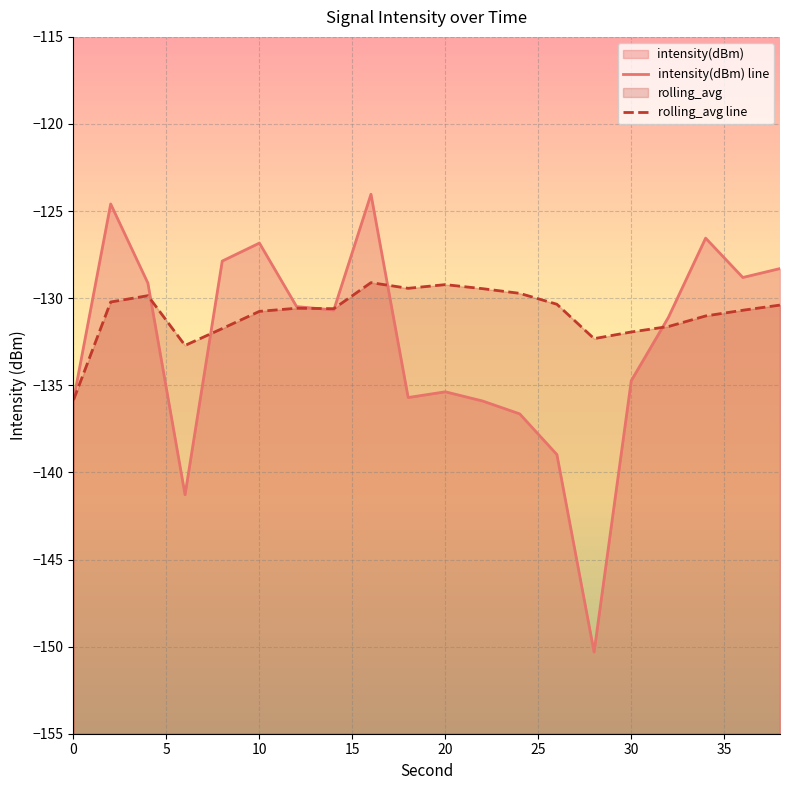

What is the difference between the second highest and minimum values in the intensity(dBm) line series?

25.7